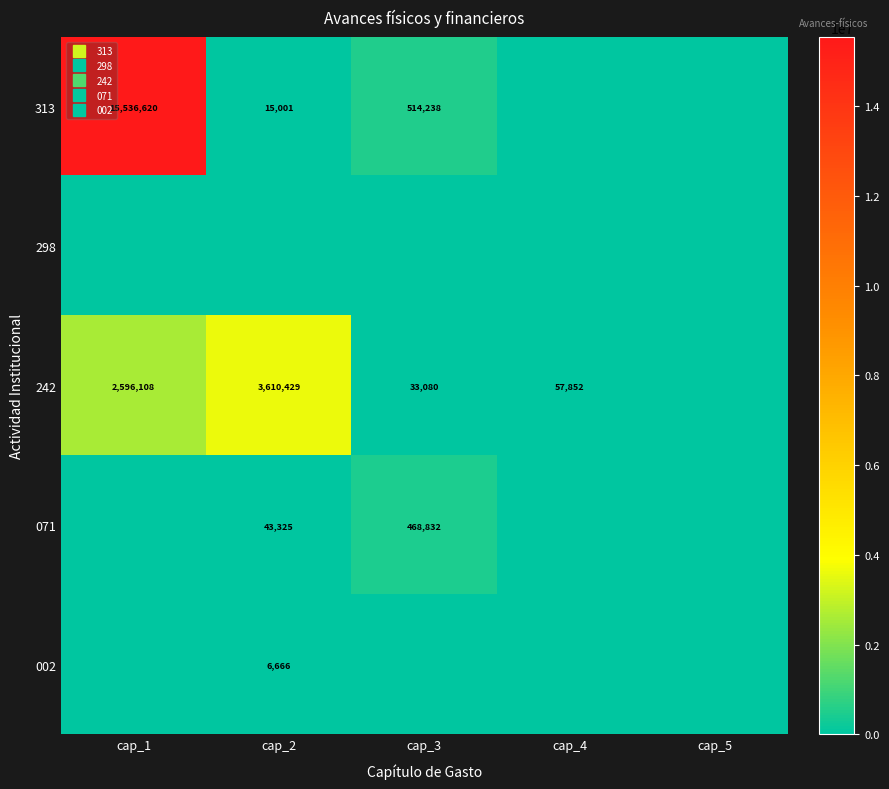

Which series has the largest total across all categories?

313